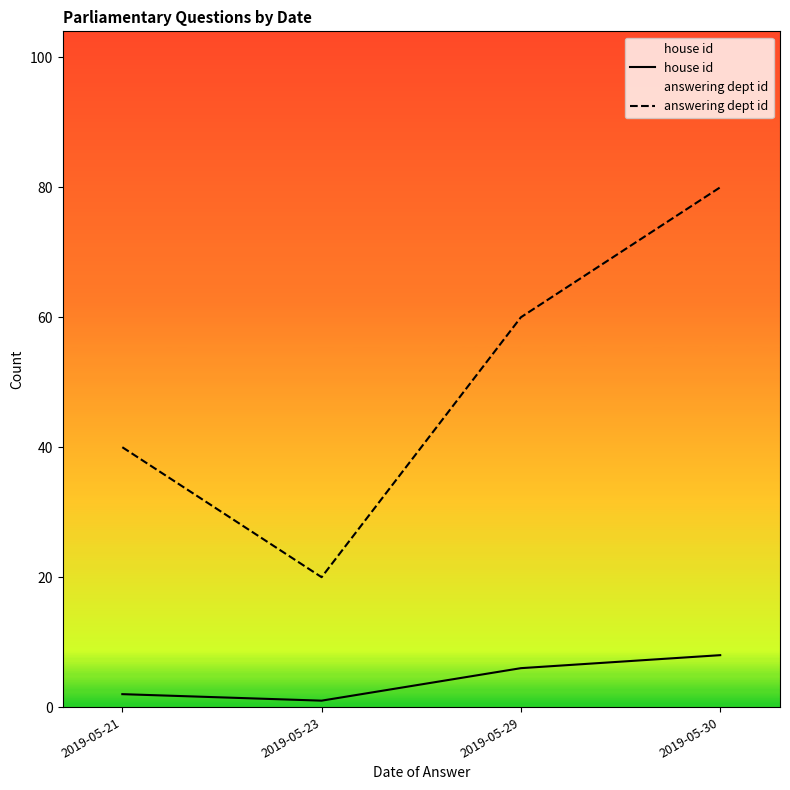

What are all the series names shown in the legend?

house id, answering dept id